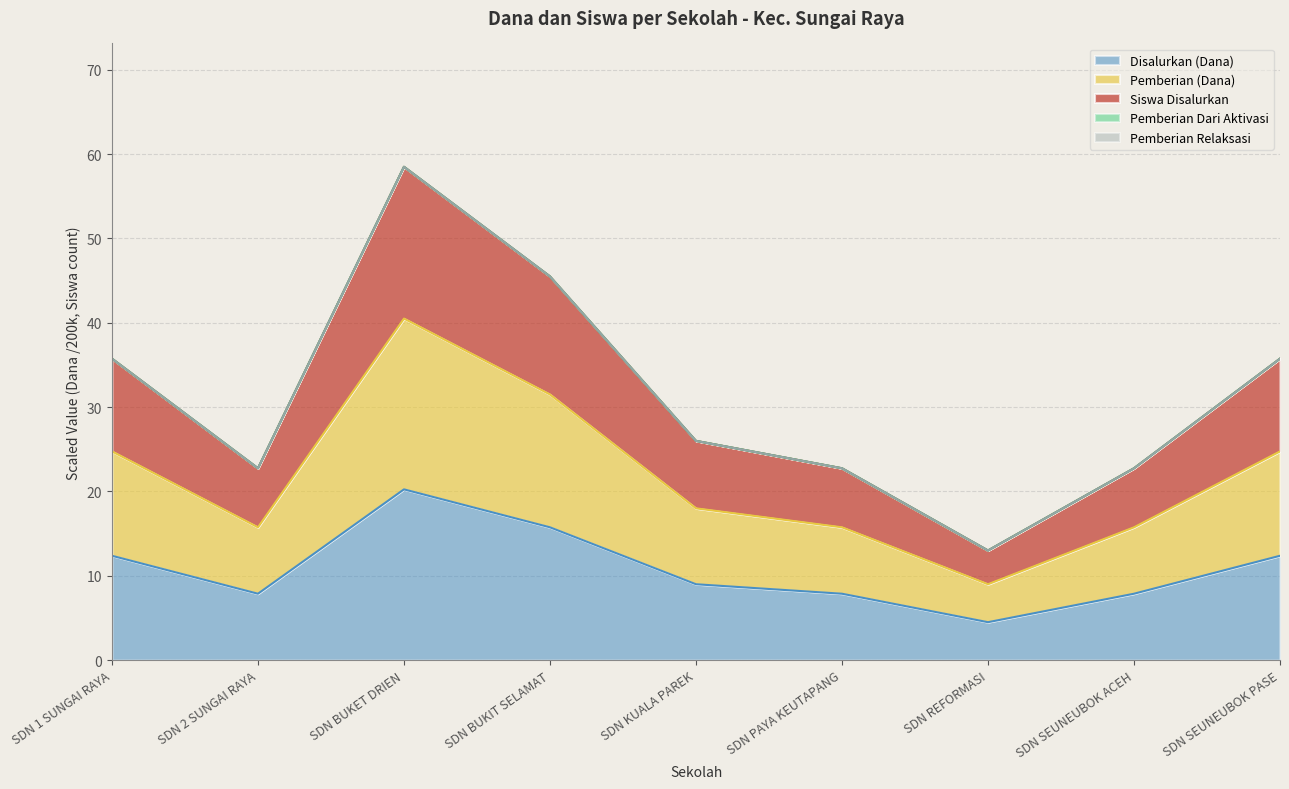

In Disalurkan (Dana), how many points are lower than both neighbors (excluding endpoints)?

2